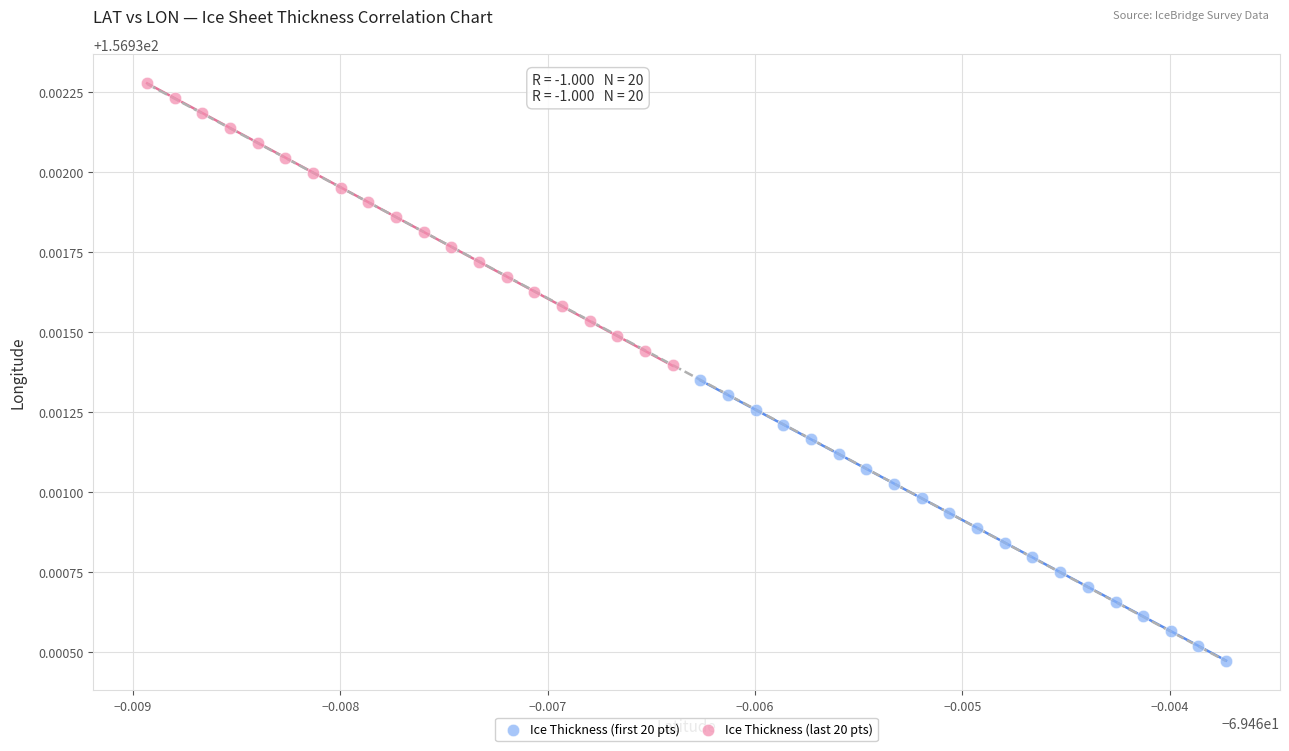

Which series reaches the minimum Y coordinate?

Ice Thickness (first 20 pts)